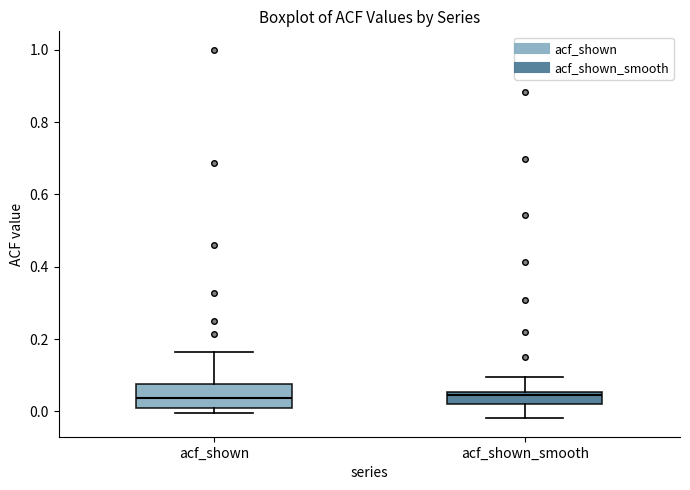

Reading left to right, transcribe this box plot: for each box, give where its median line is, the range the box spans, and where its two whiskers end, as read against the y-axis. The values are not printed on the chart, so give them approximately, as read against the axis.

acf_shown: median 0.04, box 0.02 to 0.08, whiskers 0.00 to 0.16
acf_shown_smooth: median 0.04, box 0.02 to 0.06, whiskers -0.02 to 0.10